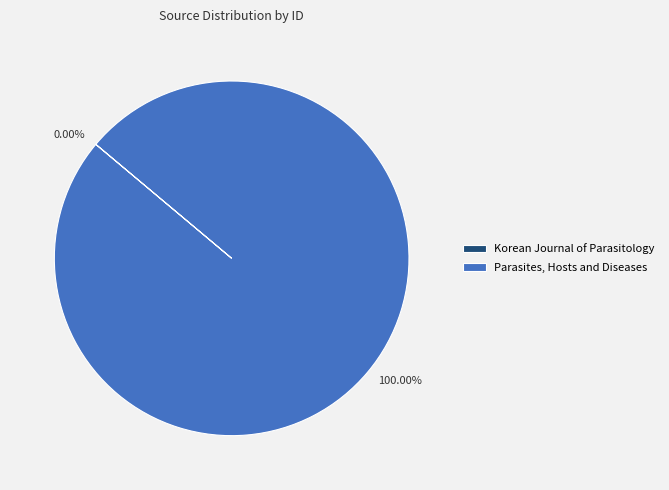

Which slice represents more than half of the pie?

Parasites, Hosts and Diseases